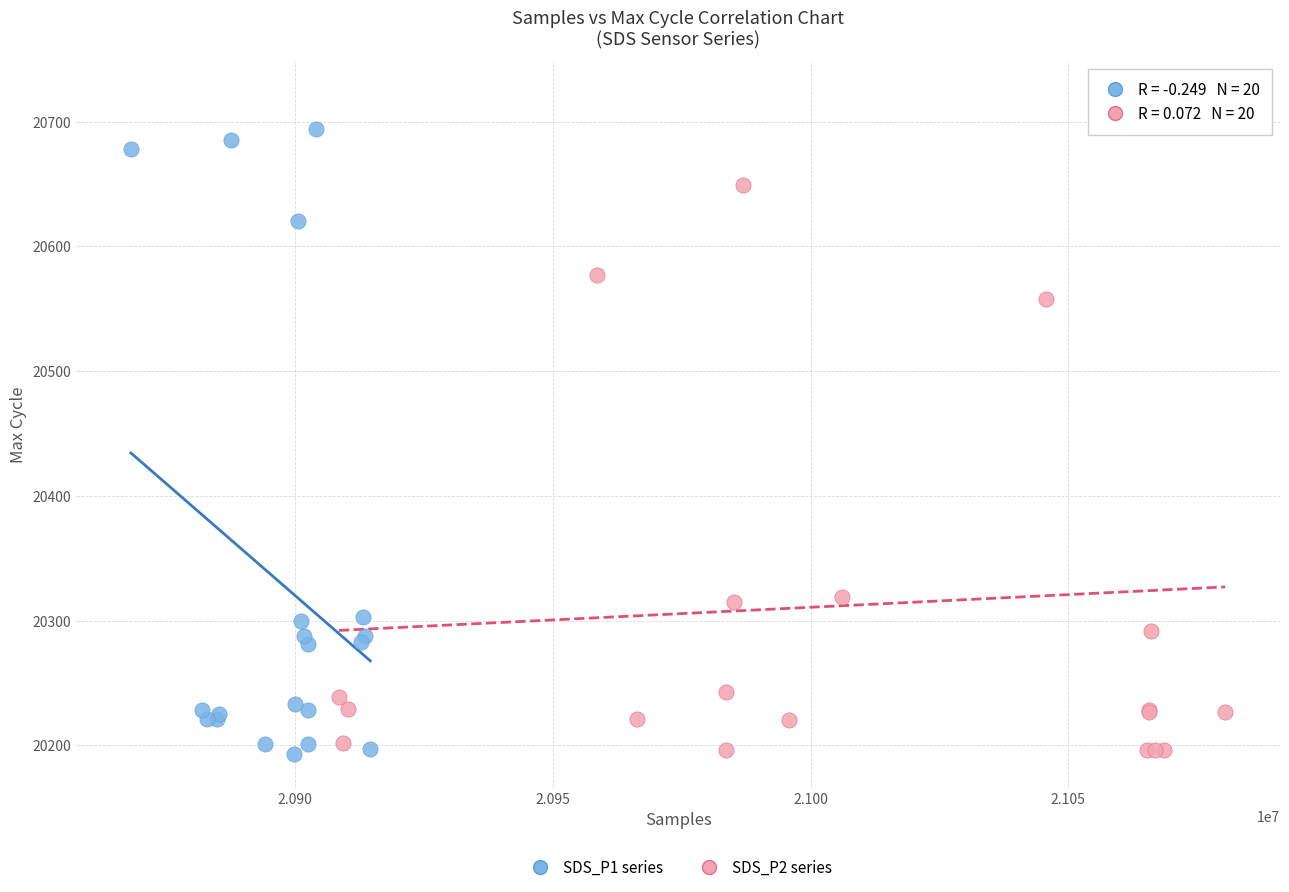

What are all the series names shown in the legend?

SDS_P1 series, SDS_P2 series